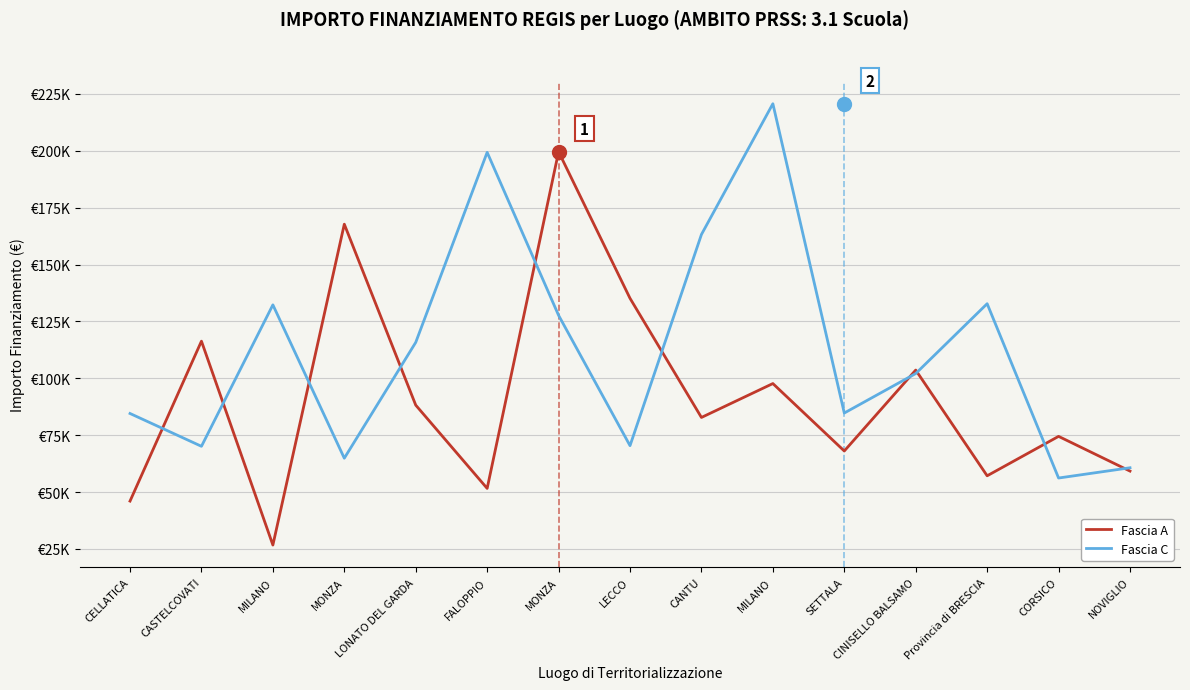

Between SETTALA and CORSICO, which series saw the biggest shift?

Fascia C